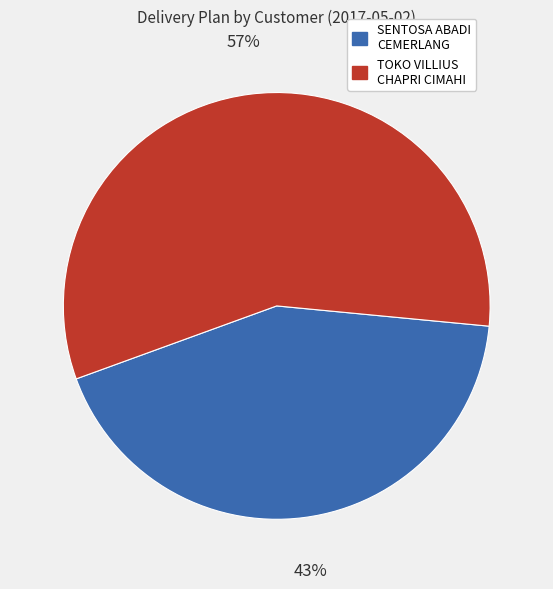

The SENTOSA ABADI CEMERLANG slice represents 43% of the pie. True or false?

True